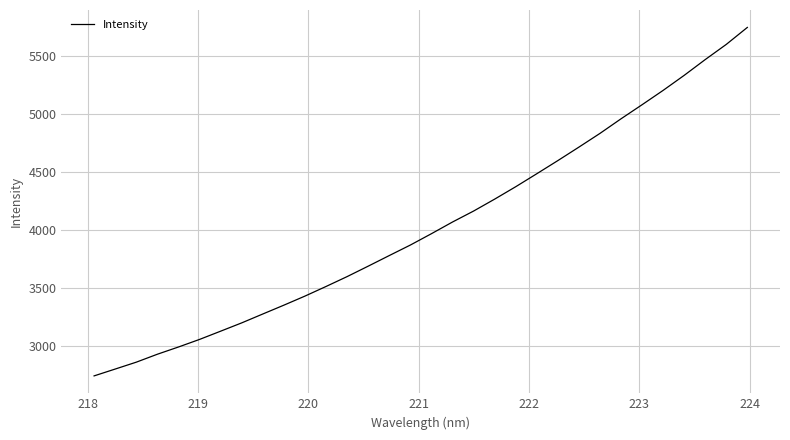

What is the greatest value displayed?

5743.9